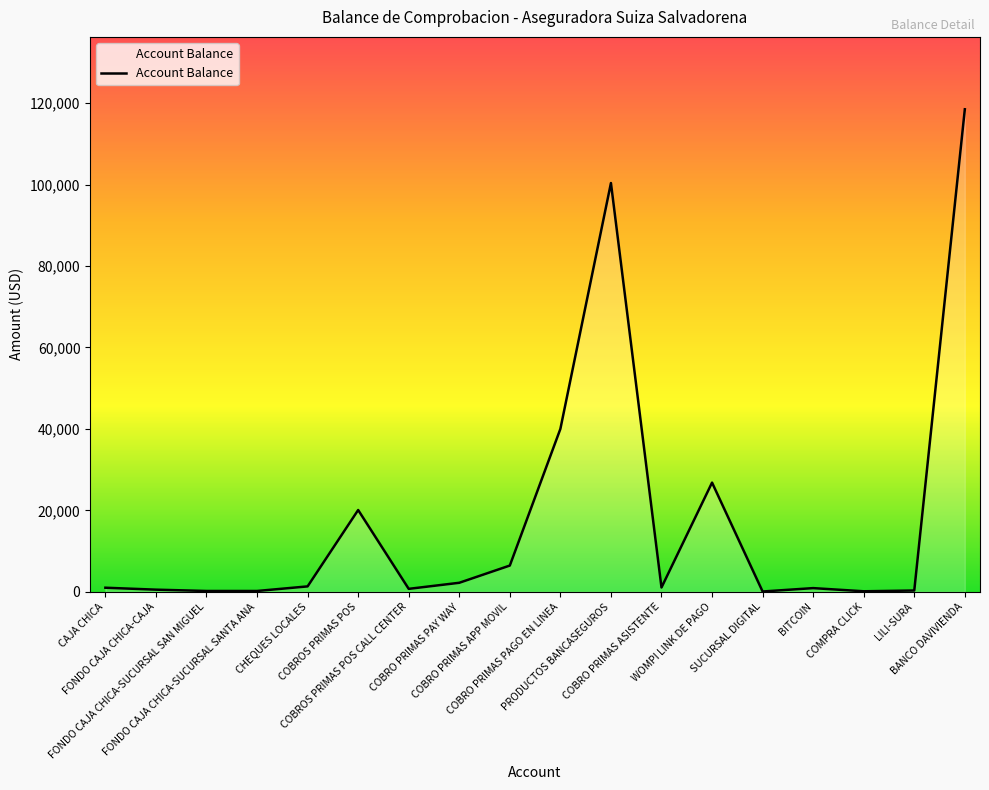

What is the greatest value displayed?

118498.5